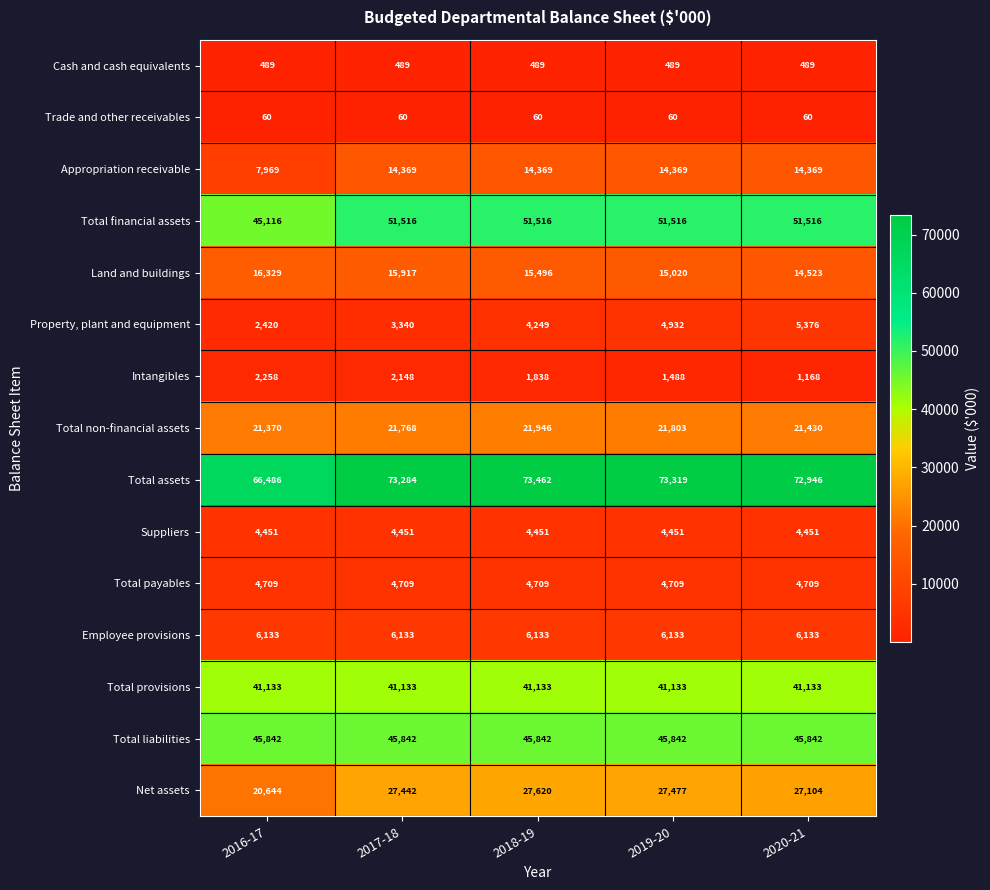

Is it true that Suppliers equals 4451 at 2016-17?

True